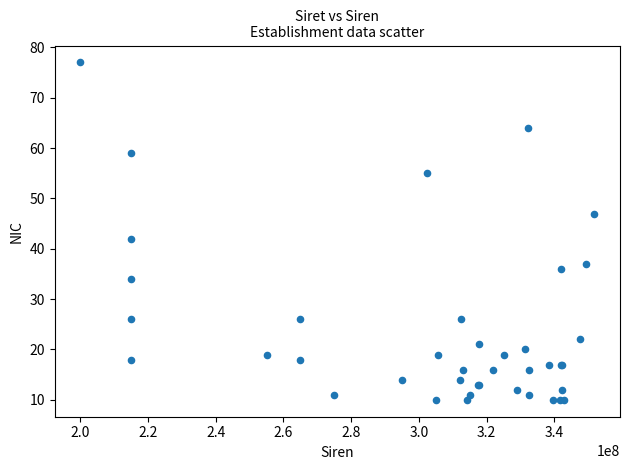

What Y value in the scatter plot is closest to 43?

42